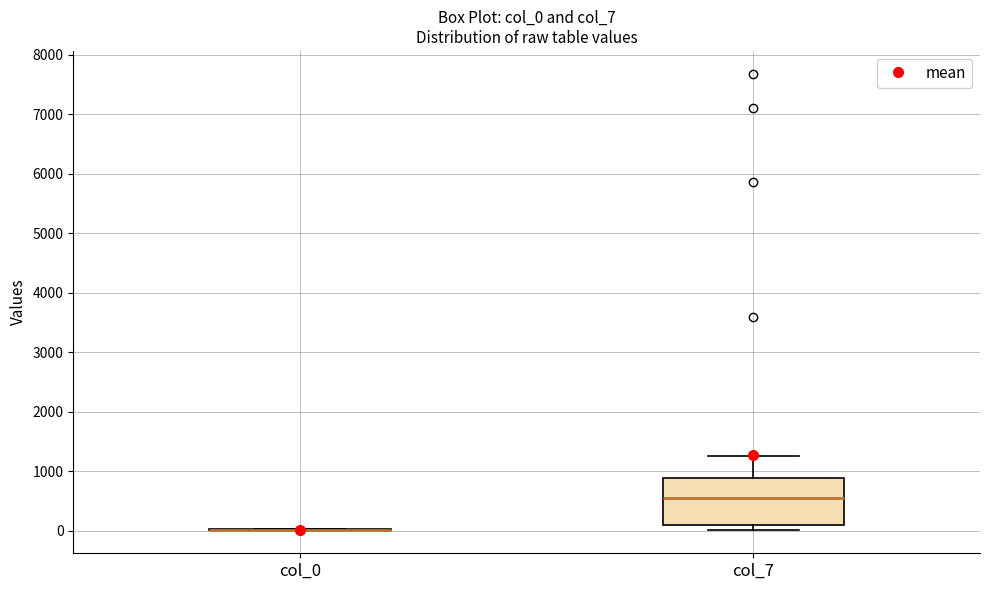

Comparing the boxes themselves (not the whiskers), which one is the tallest?

col_7